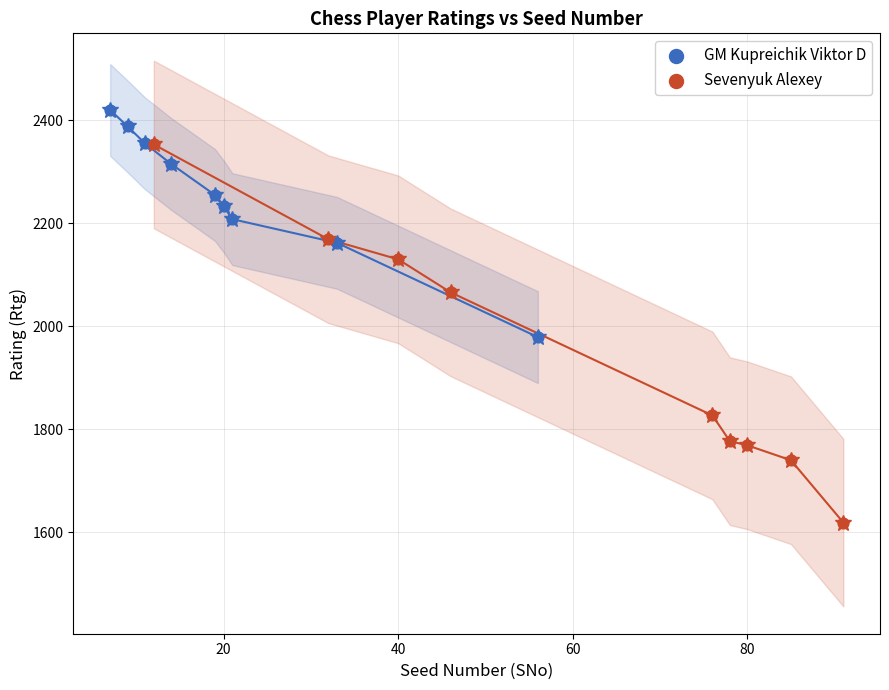

Which series has the largest Y range (max minus min)?

Sevenyuk Alexey